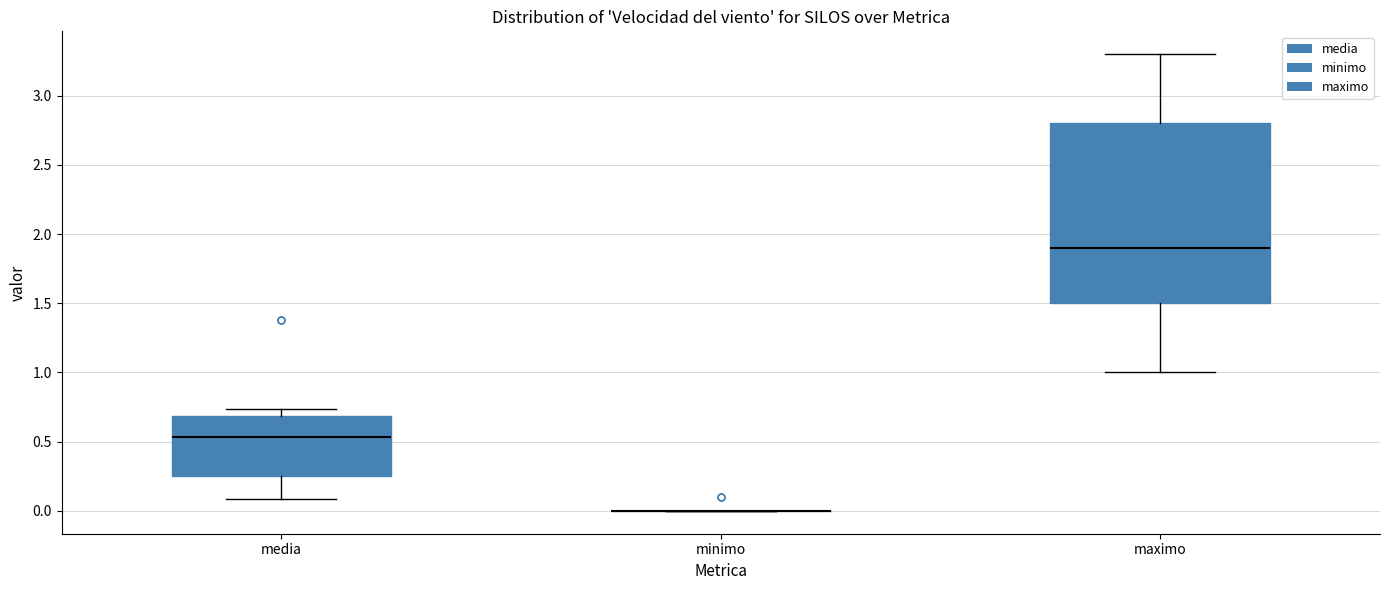

Comparing the boxes themselves (not the whiskers), which one is the tallest?

maximo